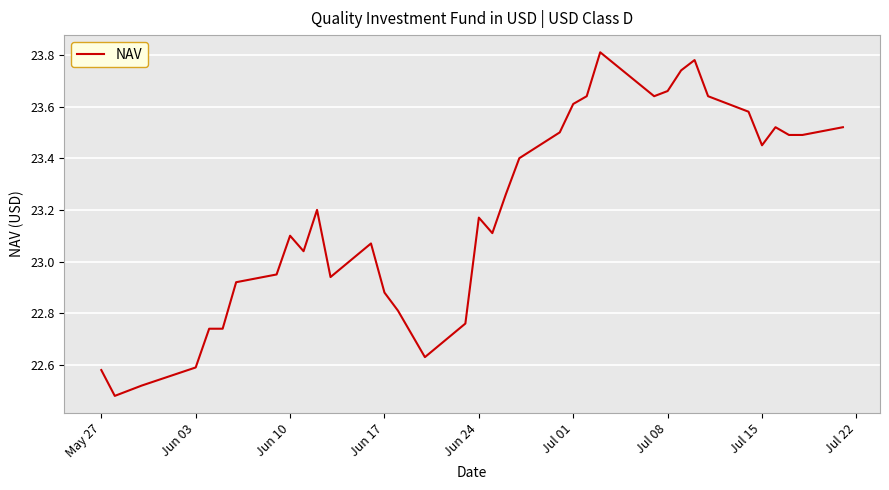

What is the difference between the maximum and minimum values?

1.3